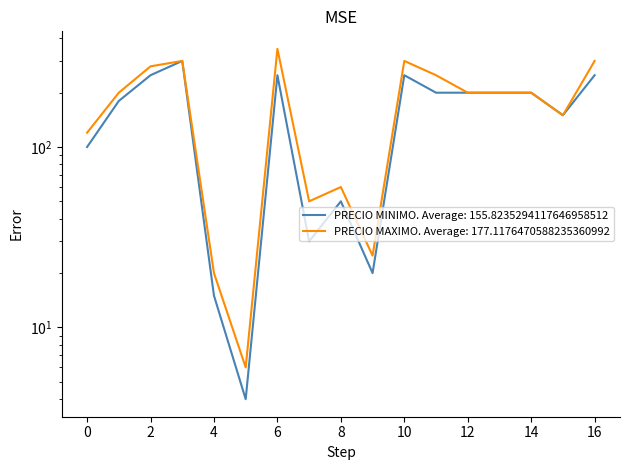

Does the chart have visible grid lines?

No